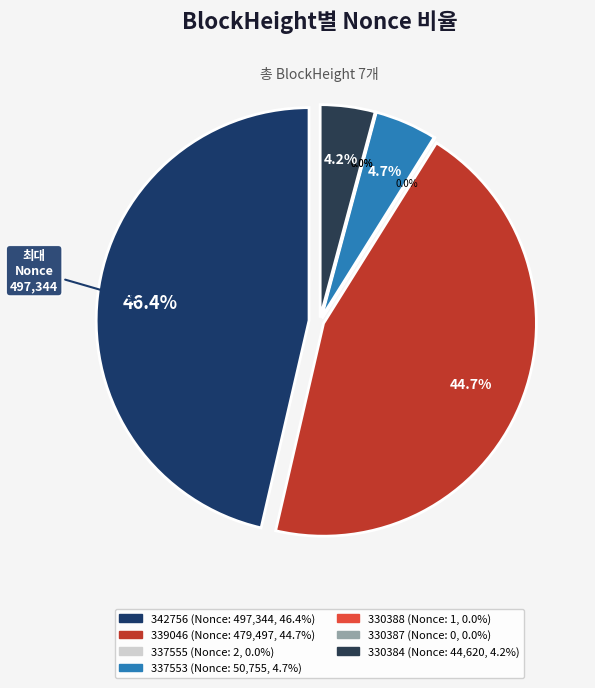

What percentage is NOT represented by 339046?

55.3%